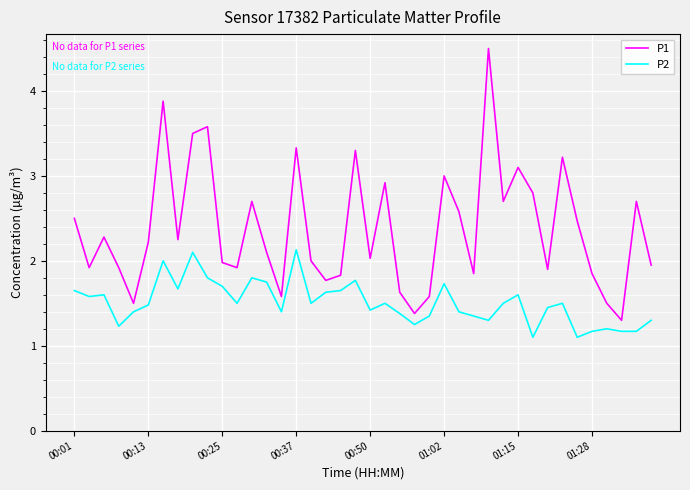

Rank the series by their maximum value, from lowest to highest.

P2, P1